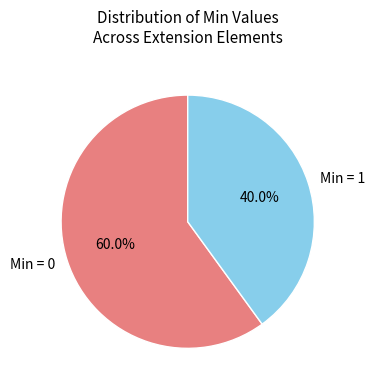

Combined, what portion of the pie is Min = 0 and Min = 1?

100.0%